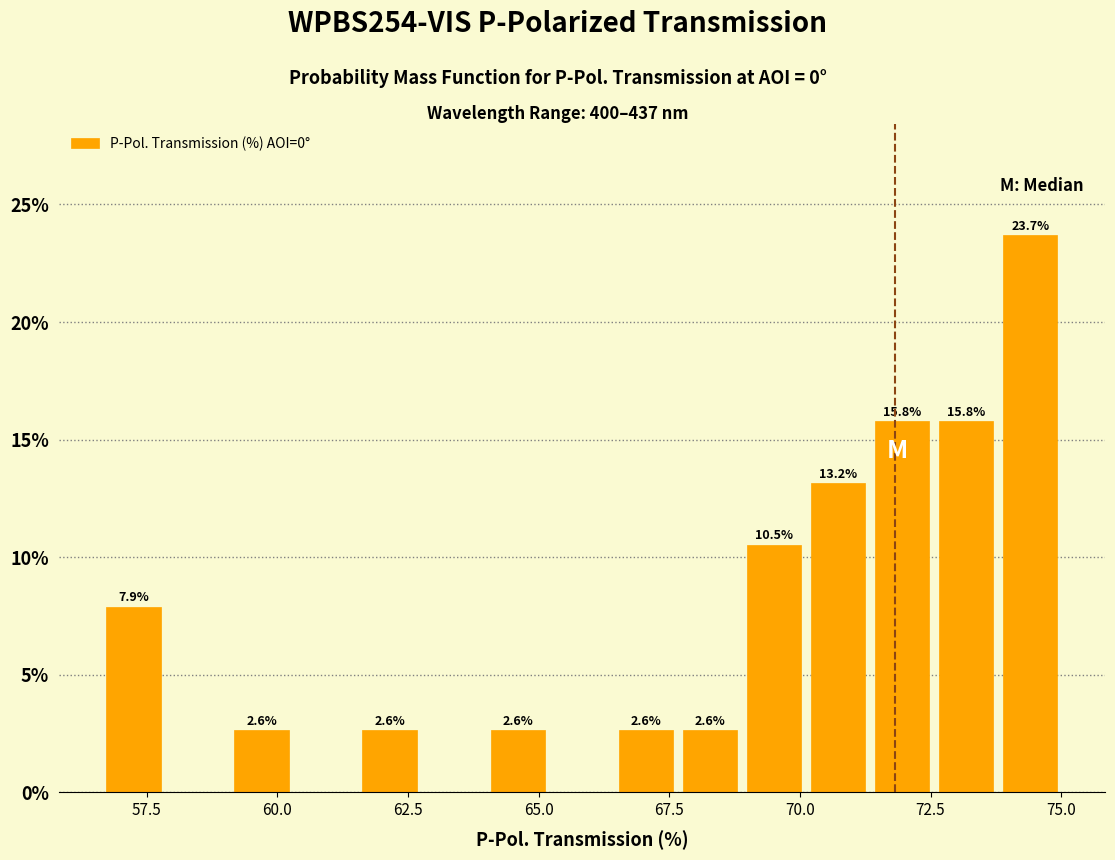

Read against the x-axis, roughly where is the centre of the tallest bar?

74.5